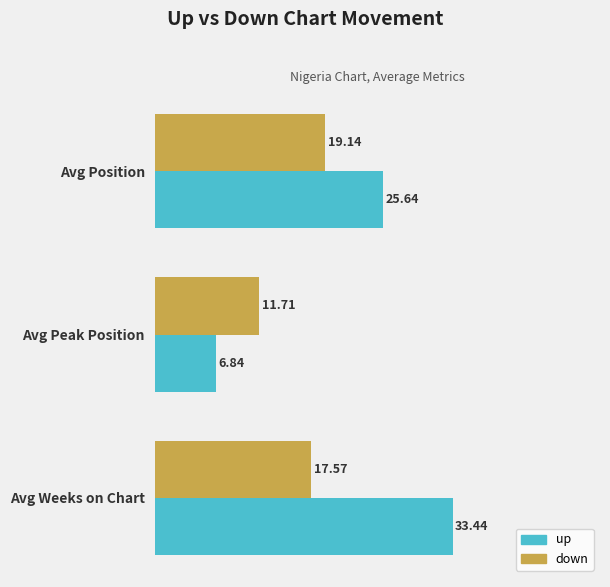

At which category is the sum across all series the highest?

Avg Weeks on Chart